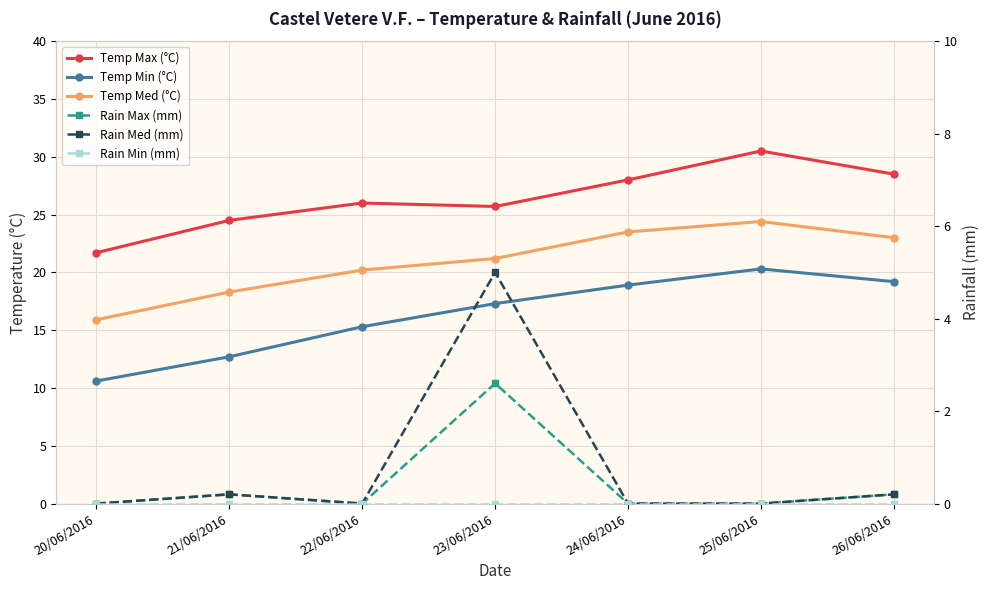

In Temp Min (°C), how many points are higher than both neighbors (excluding endpoints)?

1